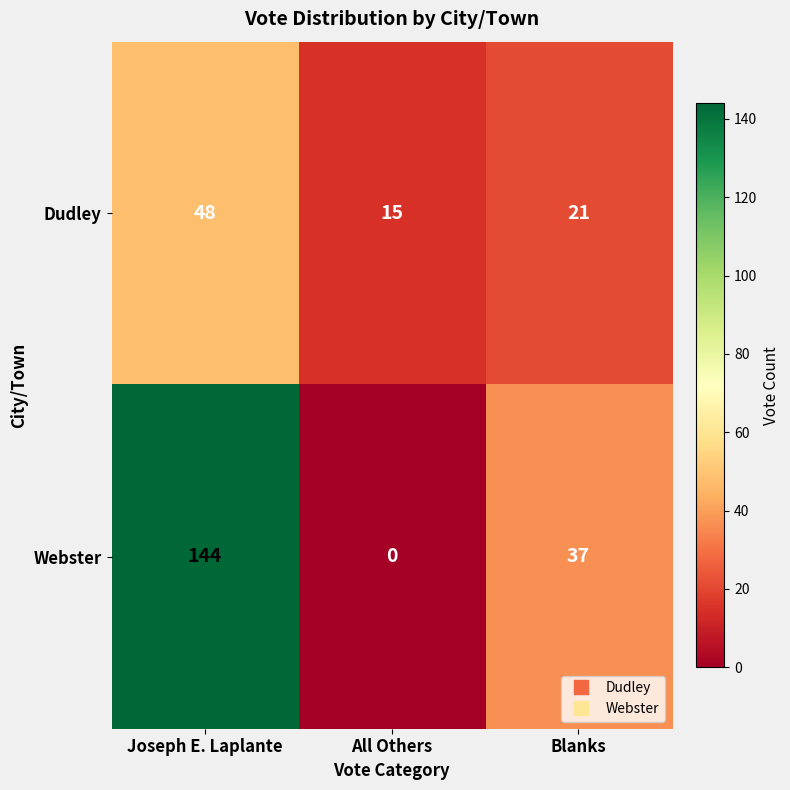

What is the difference between the maximum and second lowest values in the Dudley series?

27